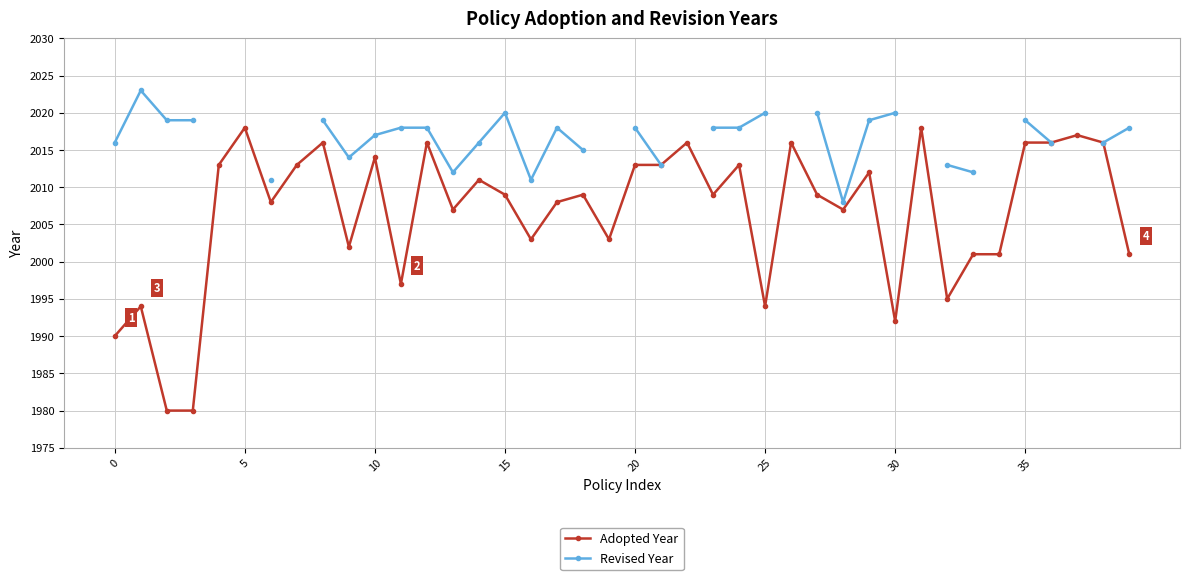

What are all the series names shown in the legend?

Adopted Year, Revised Year